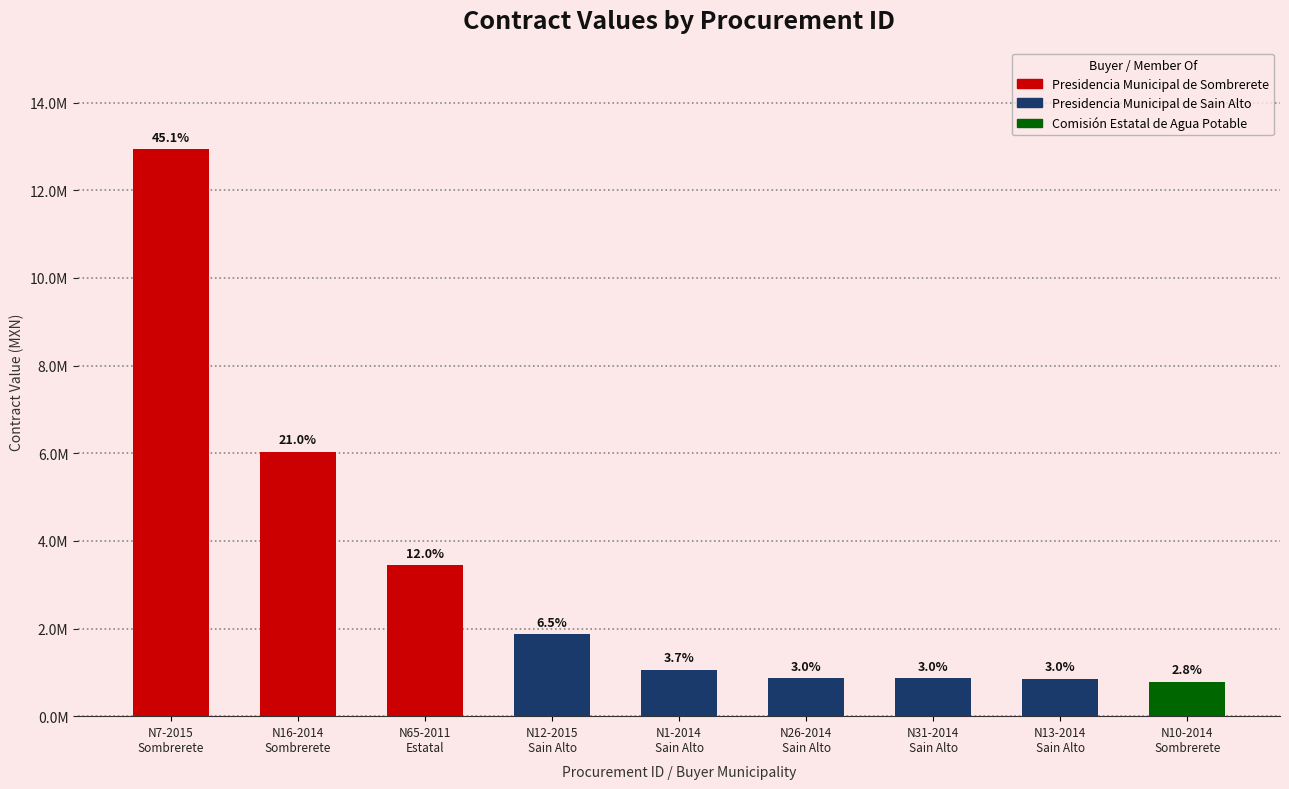

At which label does the data first exceed 1058653?

N7-2015
Sombrerete